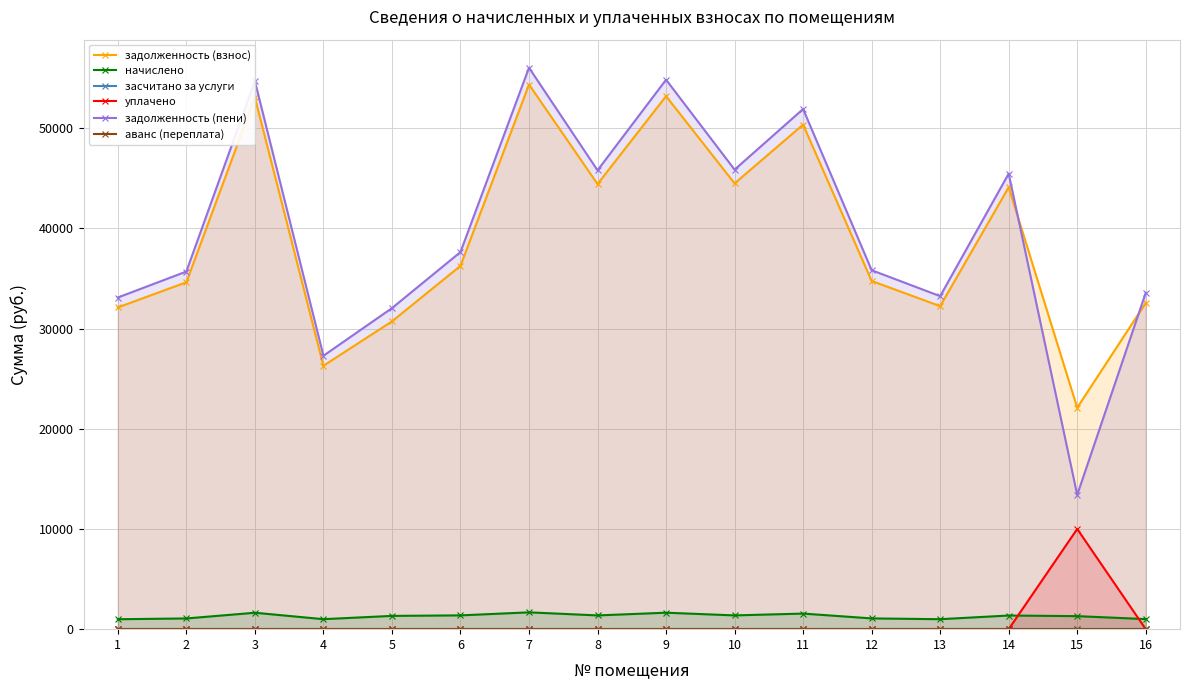

True or false: аванс (переплата) and засчитано за услуги intersect in this chart.

False